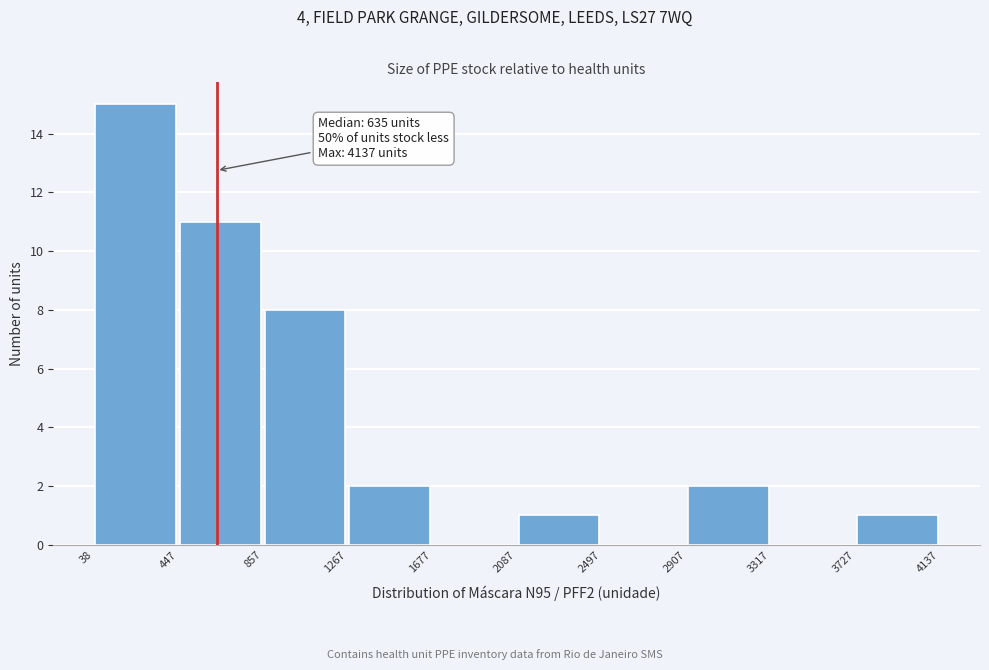

Over which range of the x-axis is the bar tallest?

38 to 447